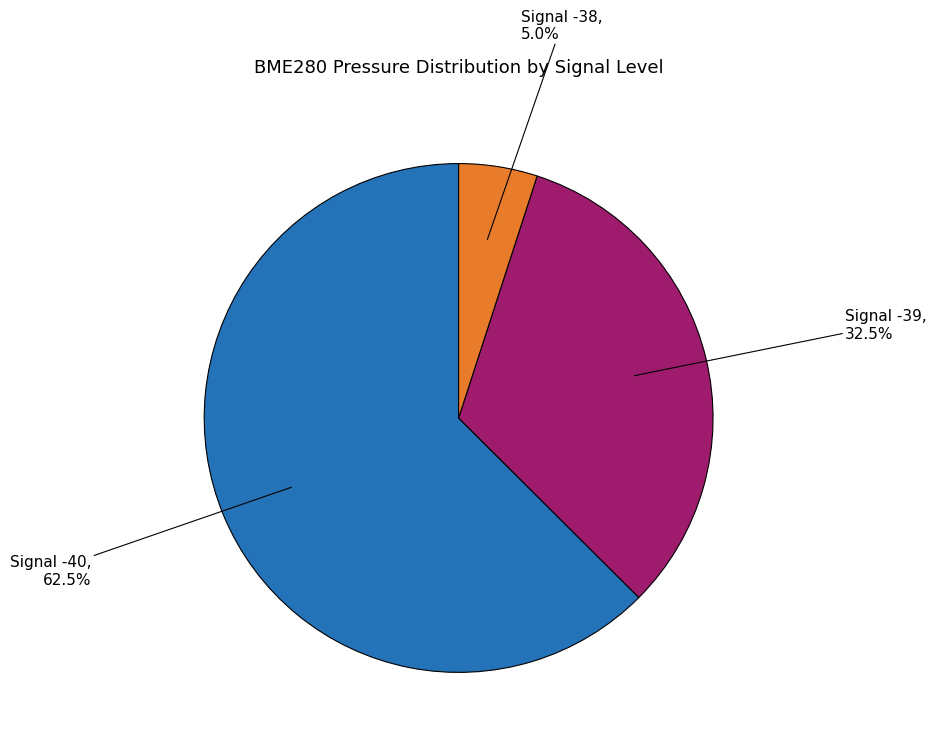

Is there any slice that represents more than half of the pie?

Yes